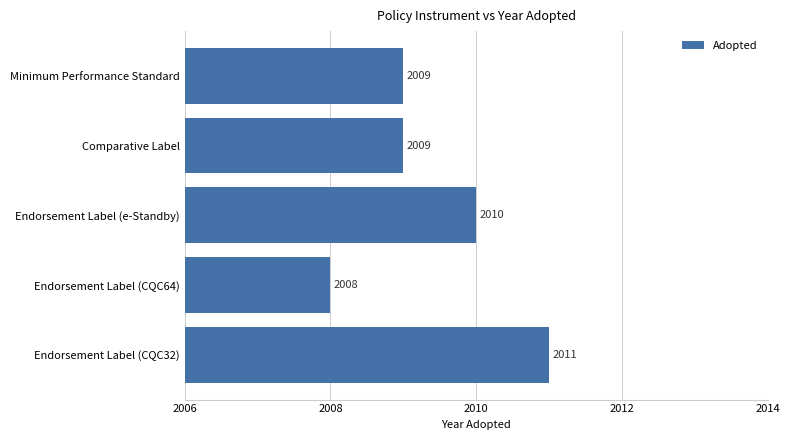

Count the values in the range 2009 to 2010.

3